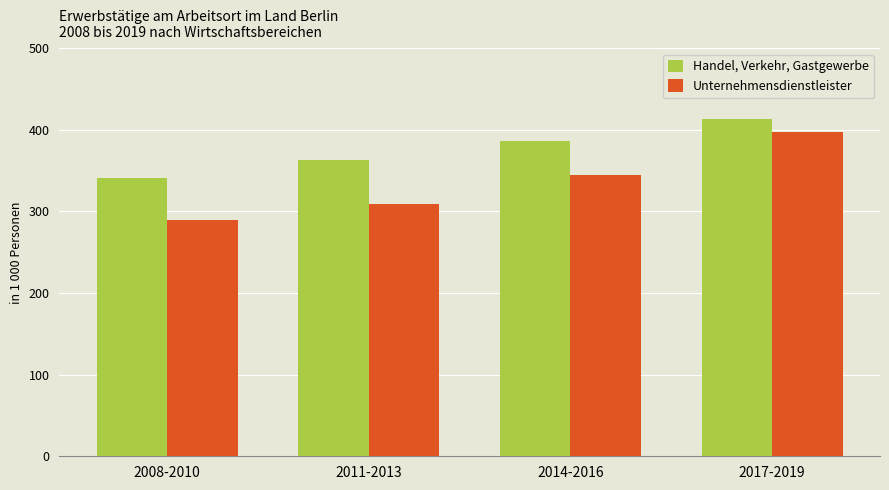

What is the difference between the maximum and minimum values in the Unternehmensdienstleister series?

108.8